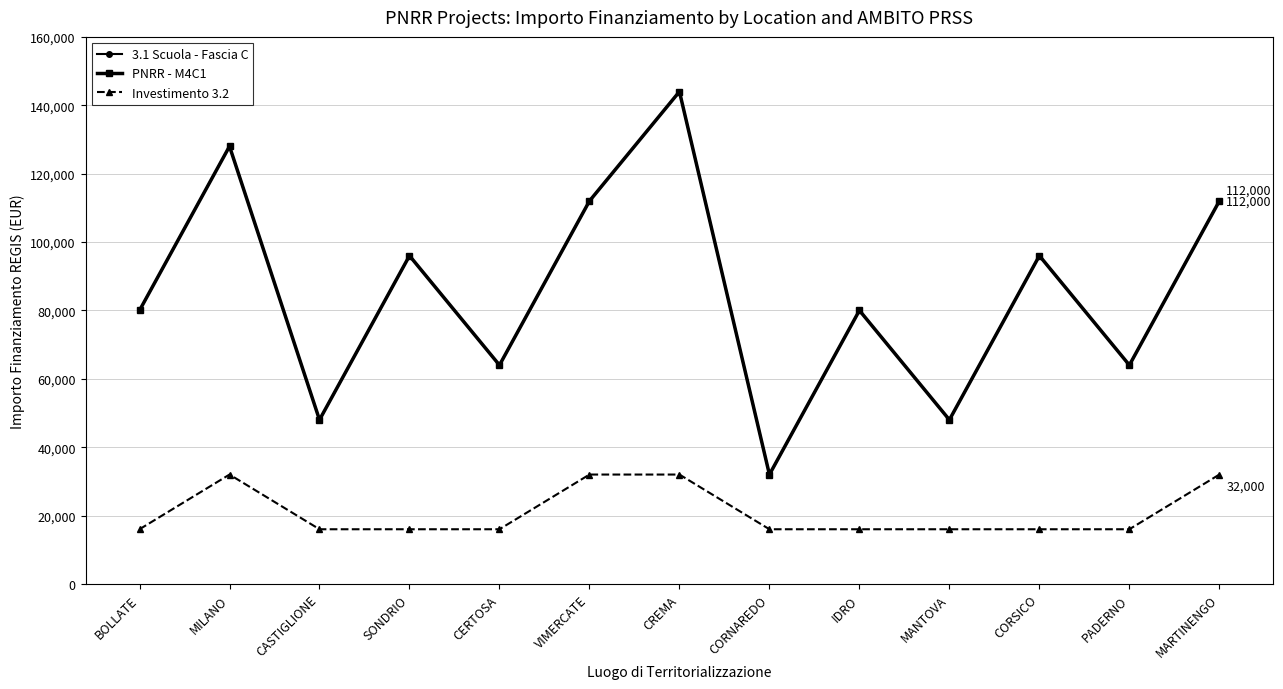

List the labels in order of Investimento 3.2 value, largest first.

MILANO, VIMERCATE, CREMA, MARTINENGO, BOLLATE, CASTIGLIONE, SONDRIO, CERTOSA, CORNAREDO, IDRO, MANTOVA, CORSICO, PADERNO